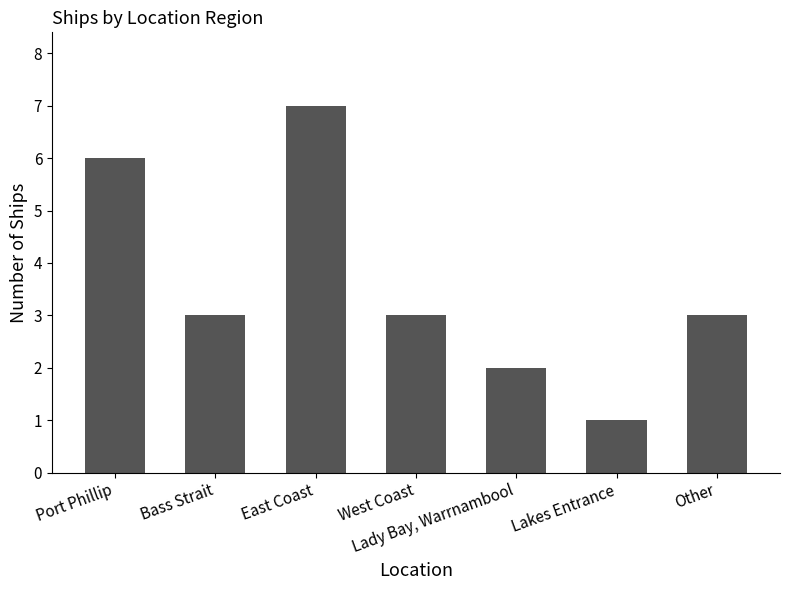

Are the bars grouped side by side (vs. stacked)?

No